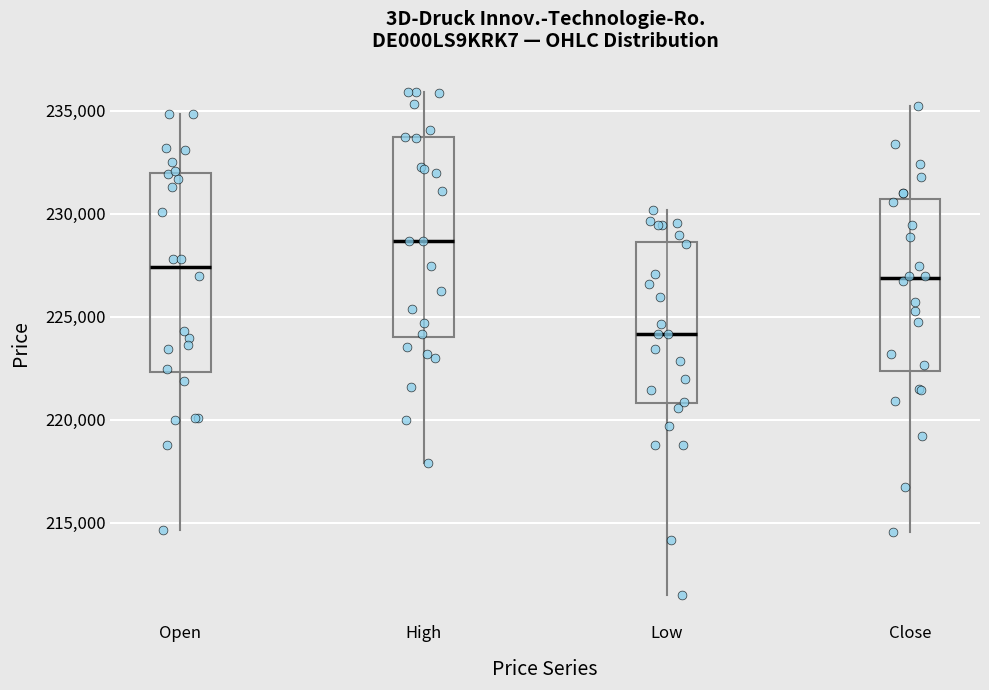

Where is the upper edge of the box for High on the y-axis? The values are not printed on the chart, so give them approximately, as read against the axis.

233500